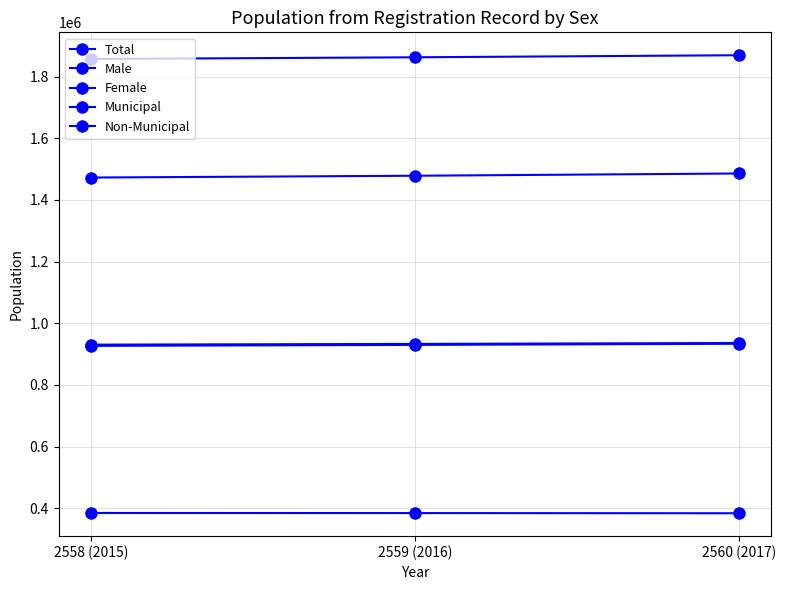

Which category has the highest value across all series?

2560 (2017)